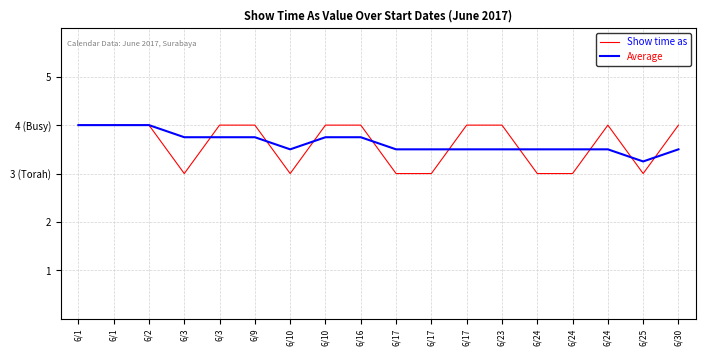

Is this an area chart (filled region under the line)?

No